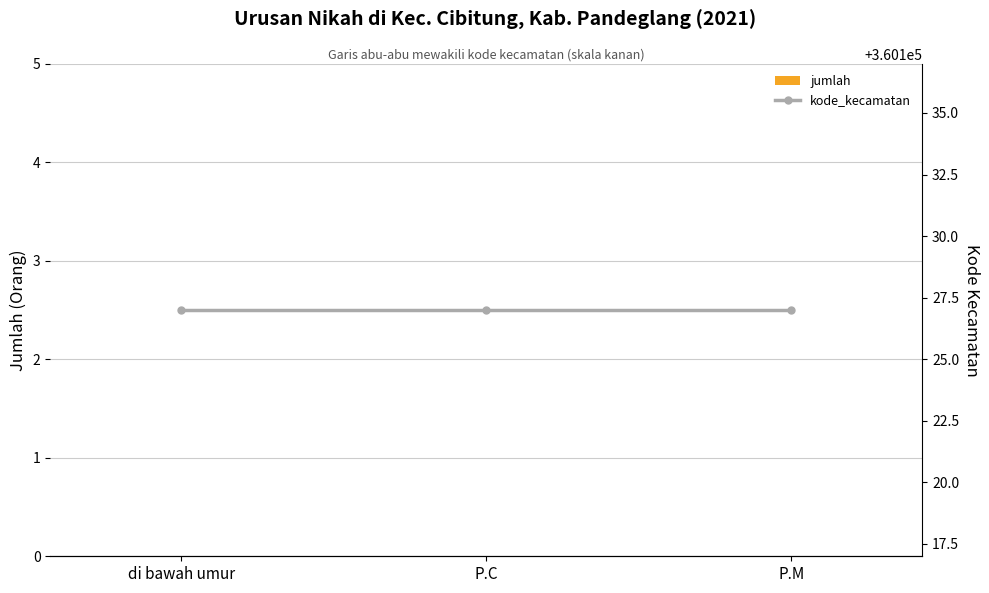

What position from the left is di bawah umur?

1